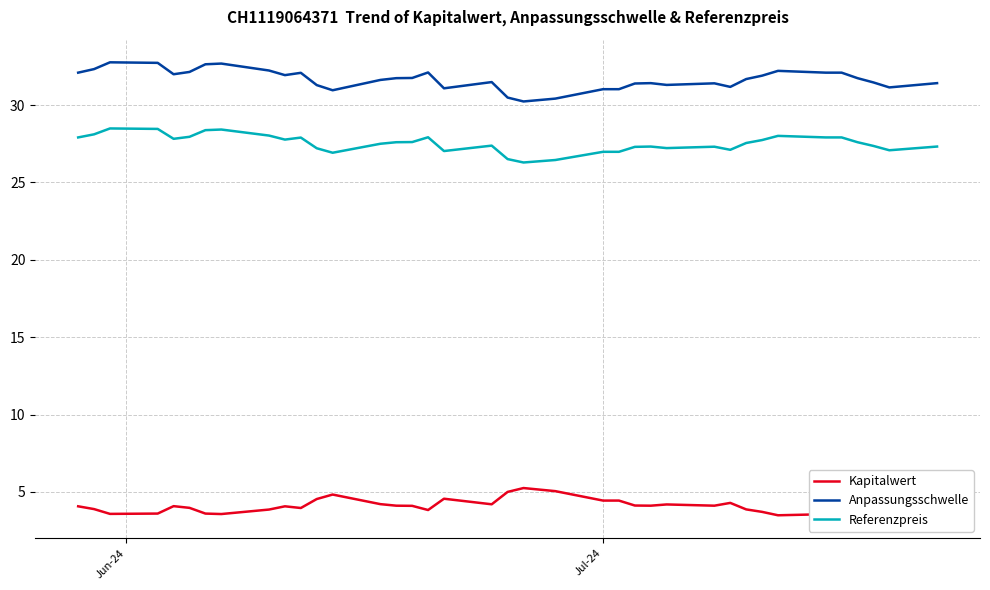

Rank the series by their average value, from highest to lowest.

Anpassungsschwelle, Referenzpreis, Kapitalwert